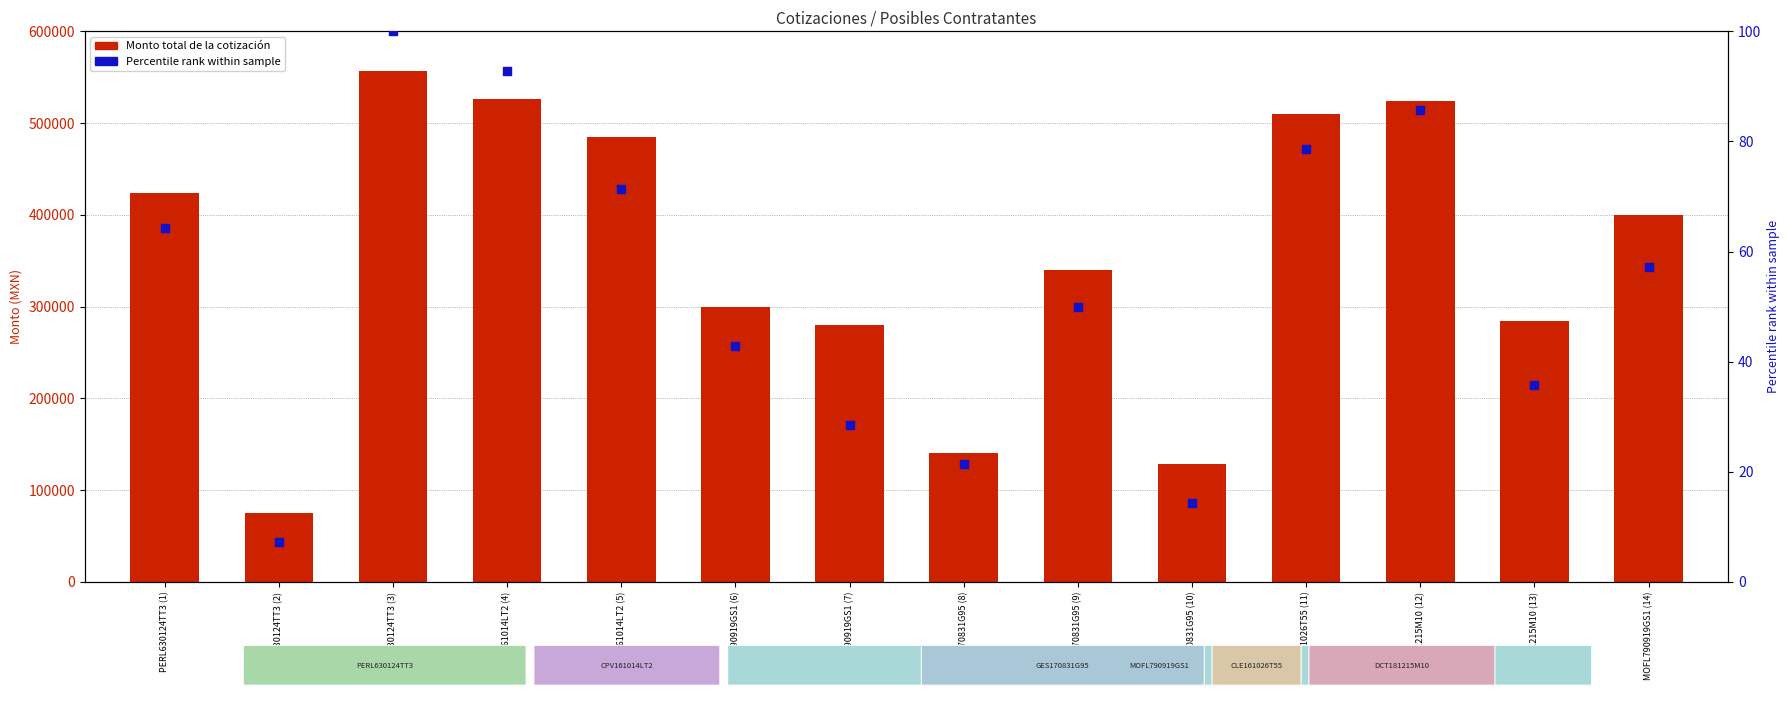

Which series contains the lowest Y value?

Percentile rank